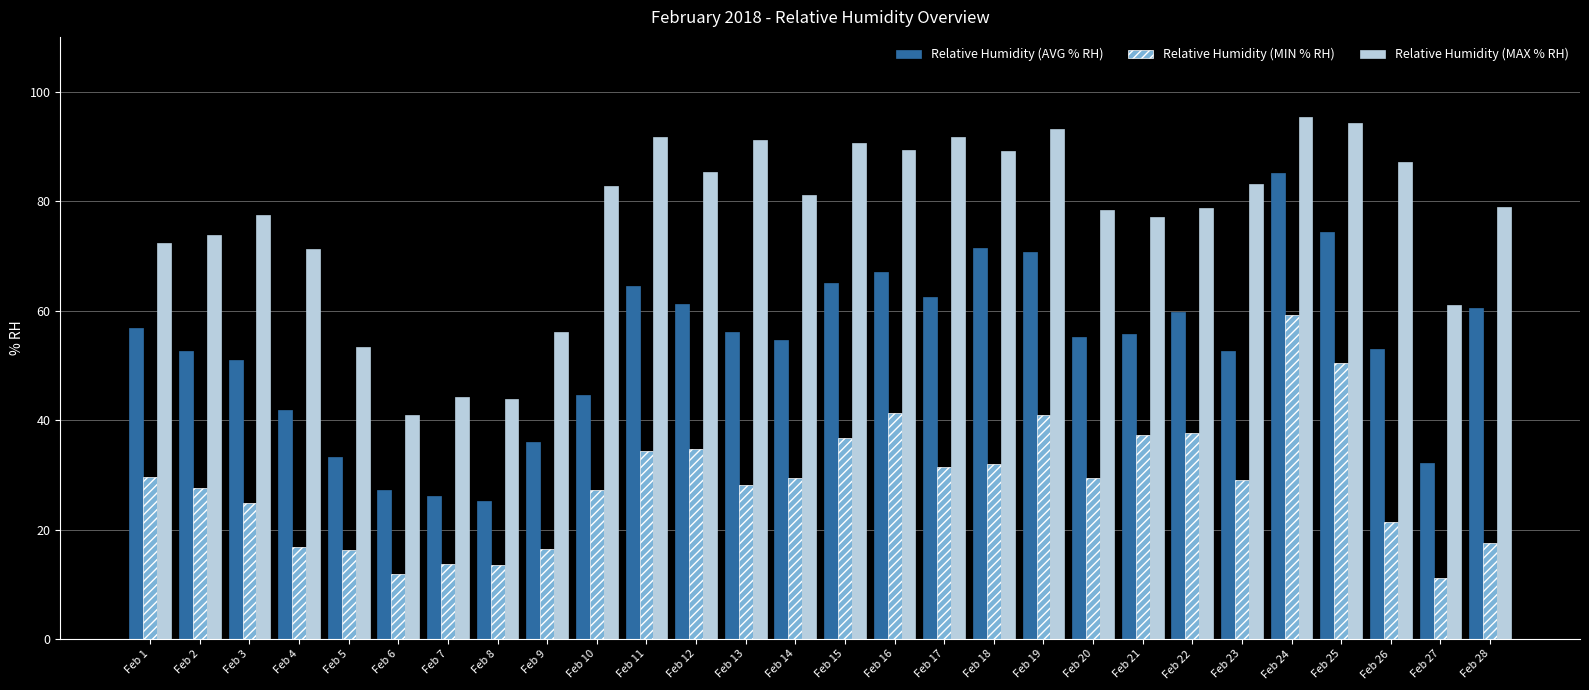

Which series has the widest spread of values?

Relative Humidity (AVG % RH)